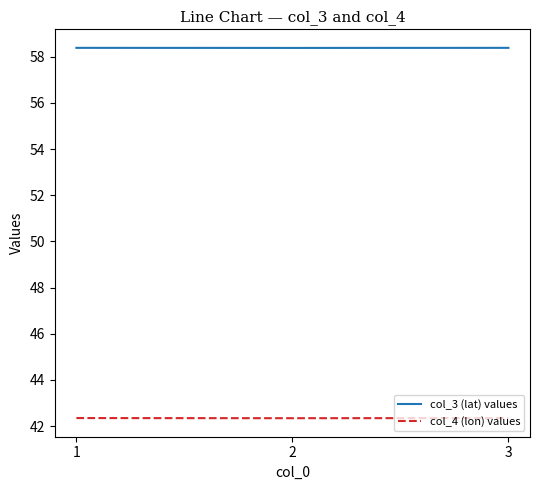

What is the spread (max minus min) of values at 1?

16.0